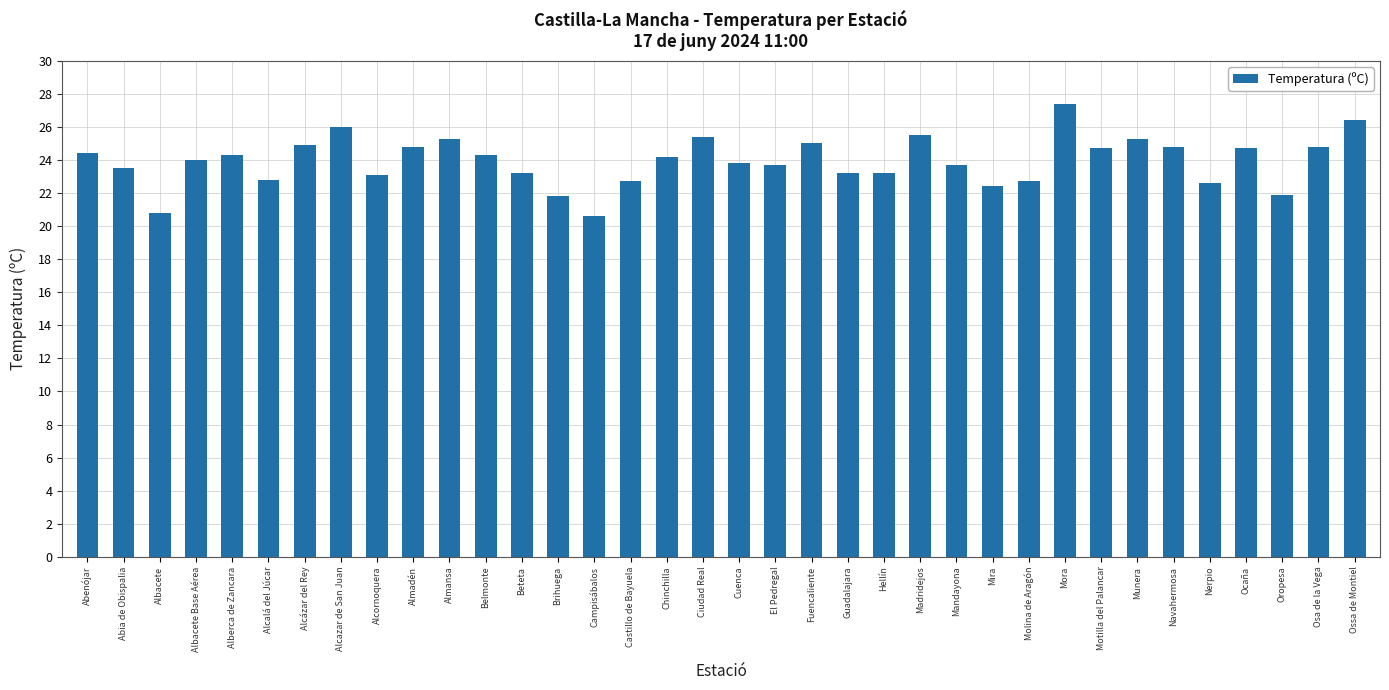

What value does the data have at Oropesa?

21.9